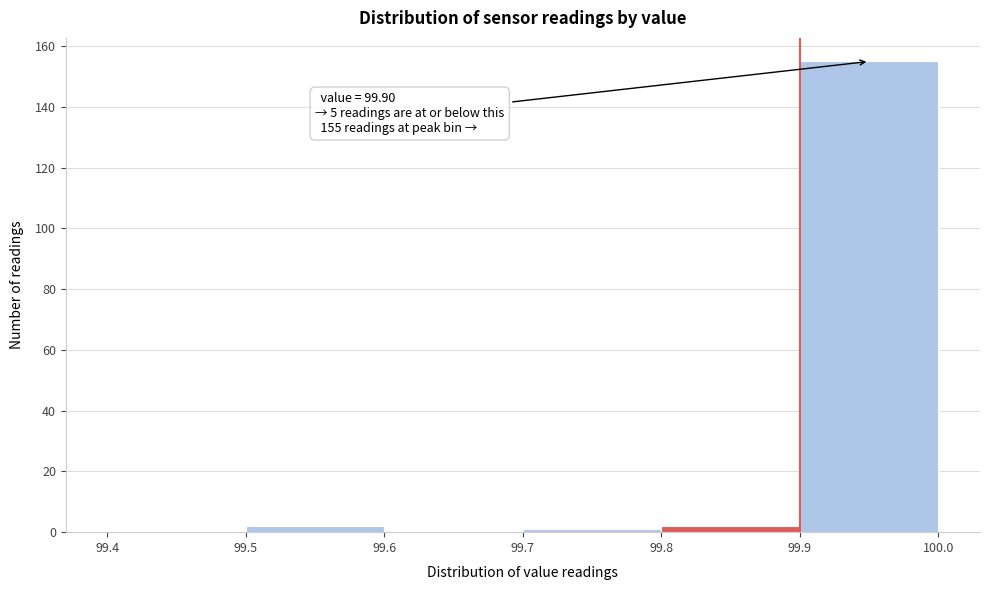

Over which range of the x-axis is the bar tallest?

99.9 to 100.0